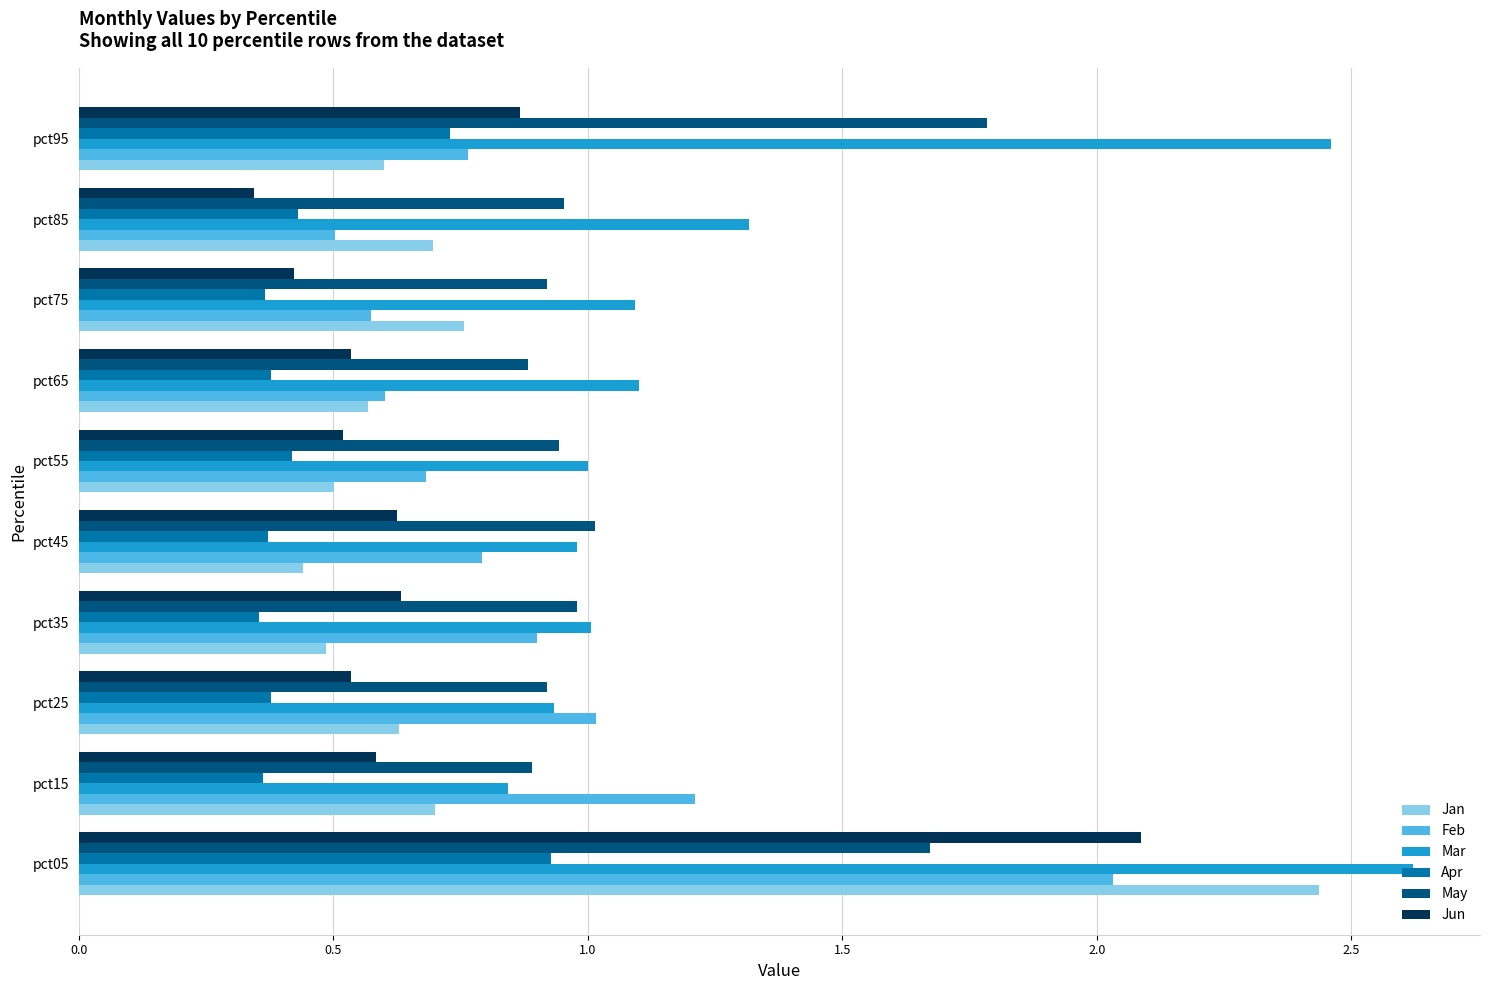

What is the difference between the maximum and minimum values in the Feb series?

1.5